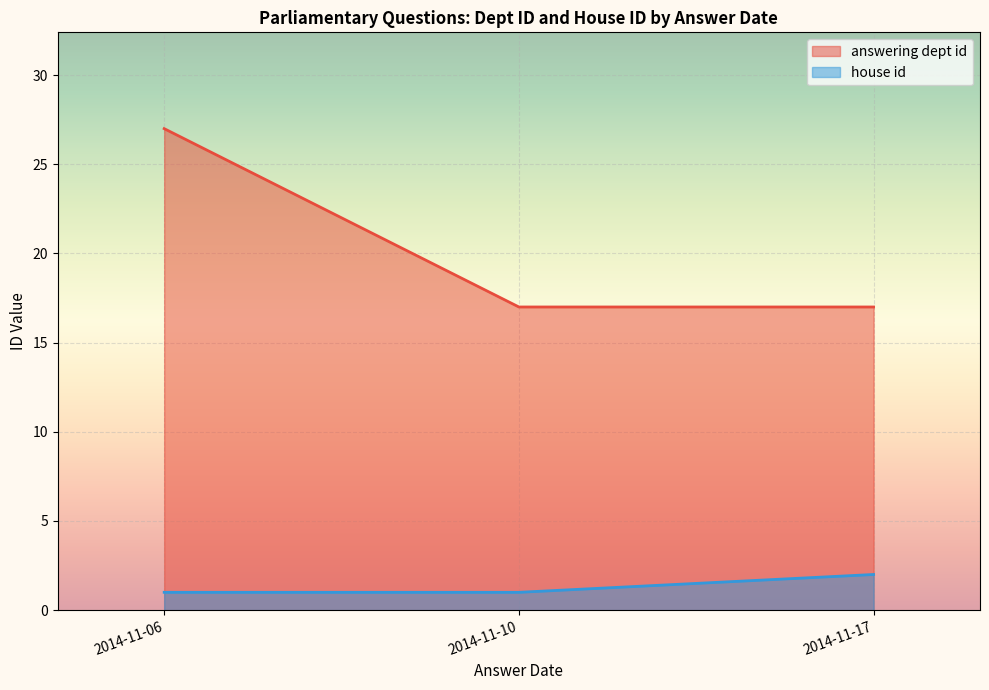

Is it true that answering dept id equals 25 at 2014-11-17?

False